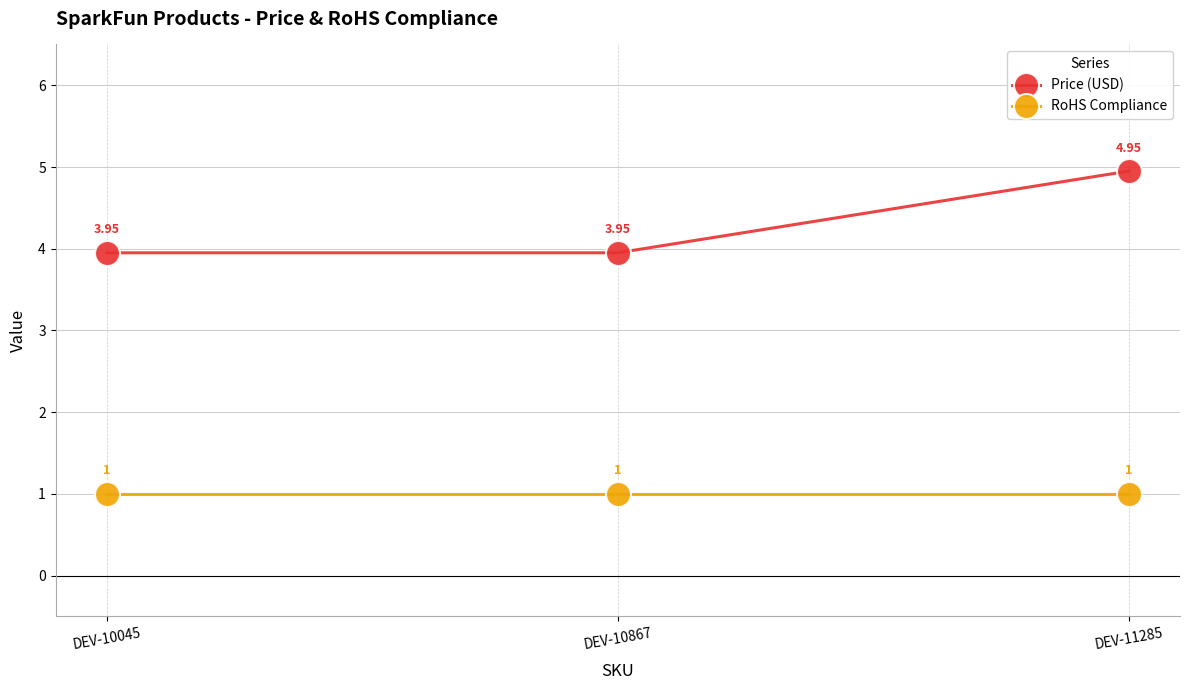

Rank the series by their average value, from highest to lowest.

Price (USD), RoHS Compliance